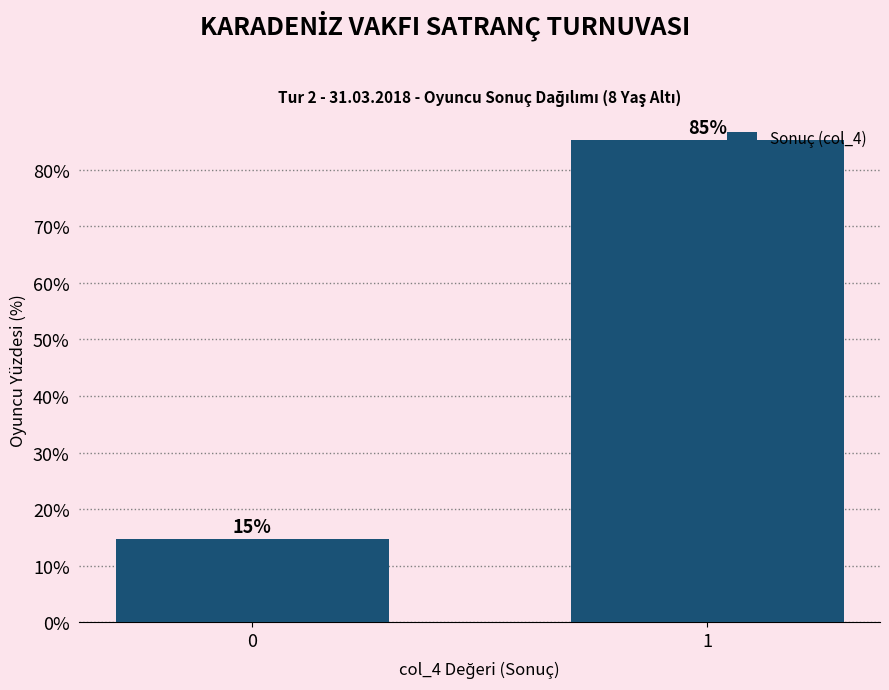

Which label corresponds to the largest value in the chart?

1